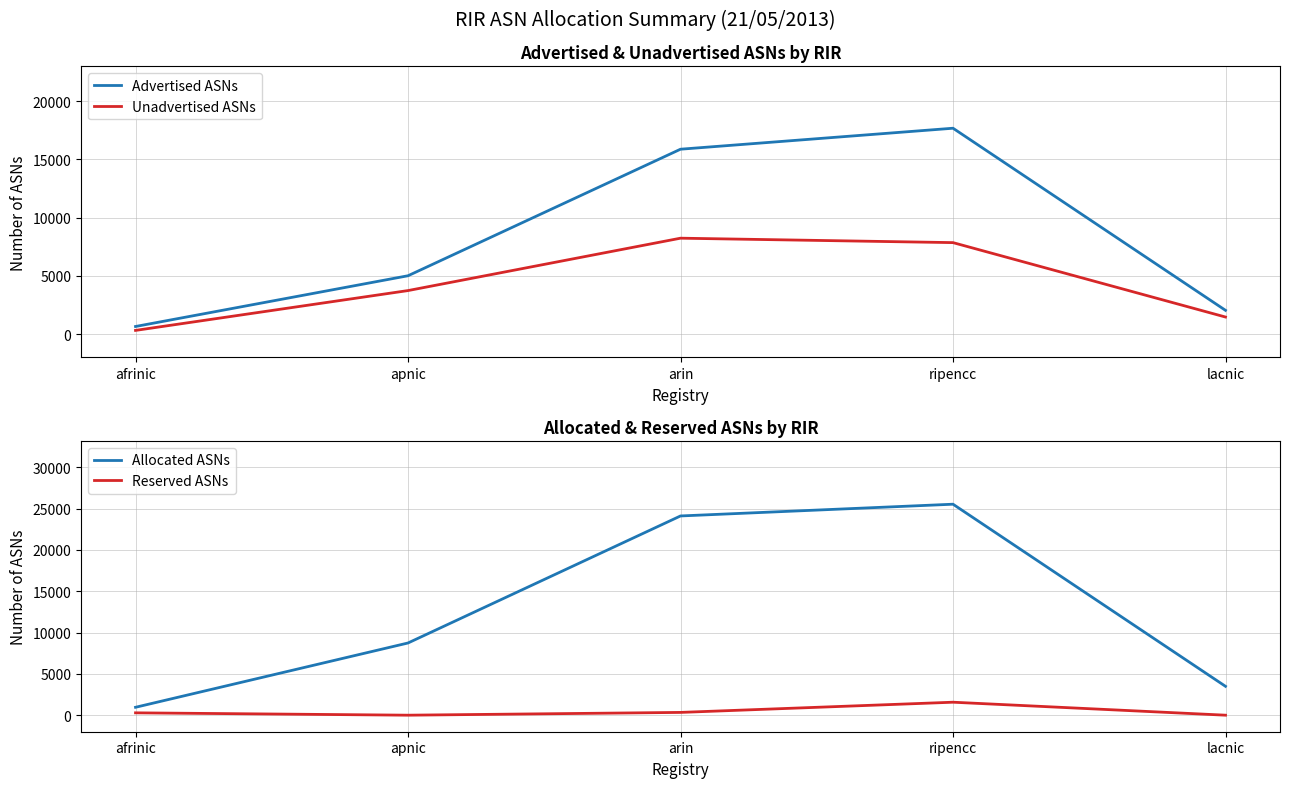

Which has a higher value, ripencc or afrinic?

ripencc